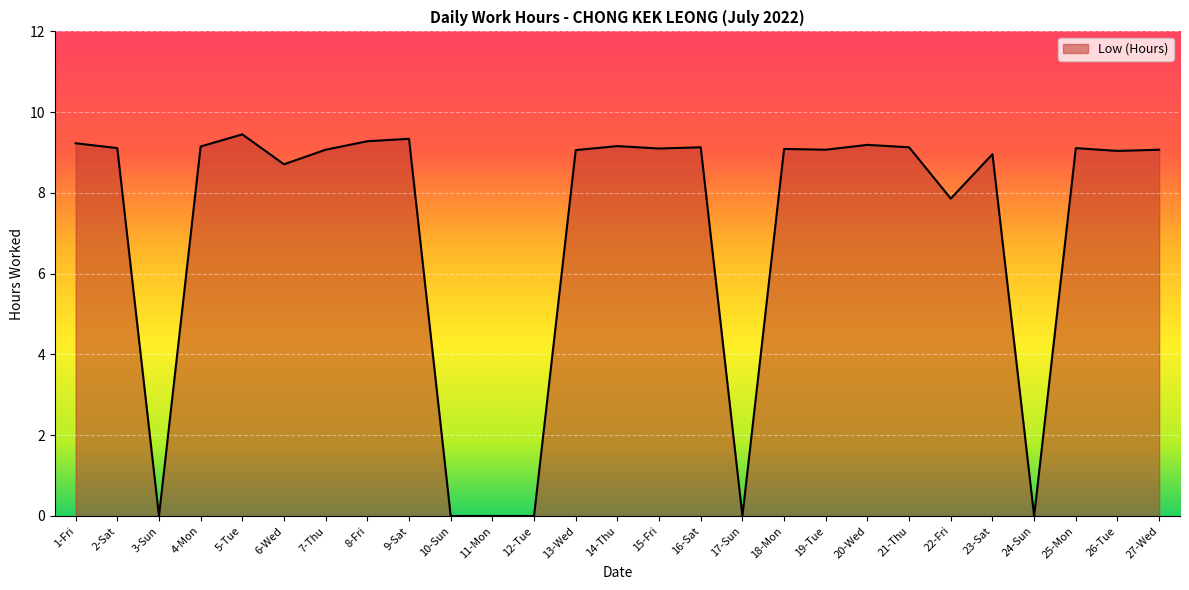

What position from the left is 21-Thu?

21